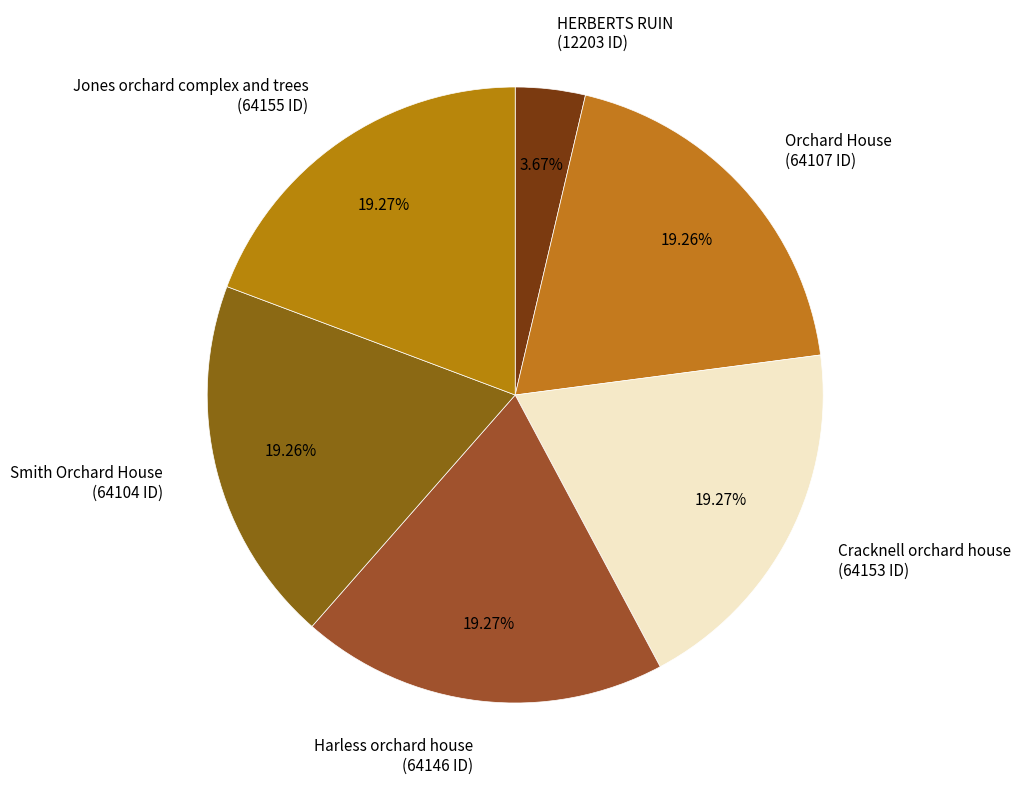

Combined, what portion of the pie is Smith Orchard House and Orchard House?

38.5%